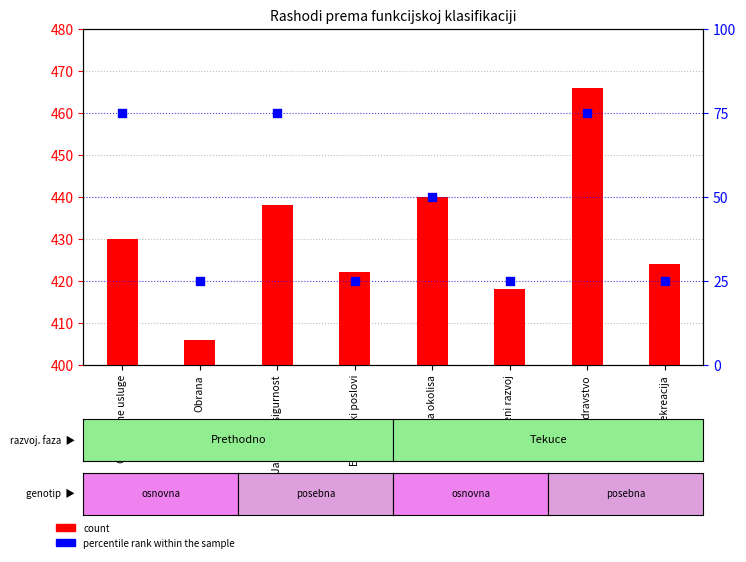

At how many categories does at least one series exceed 19?

8